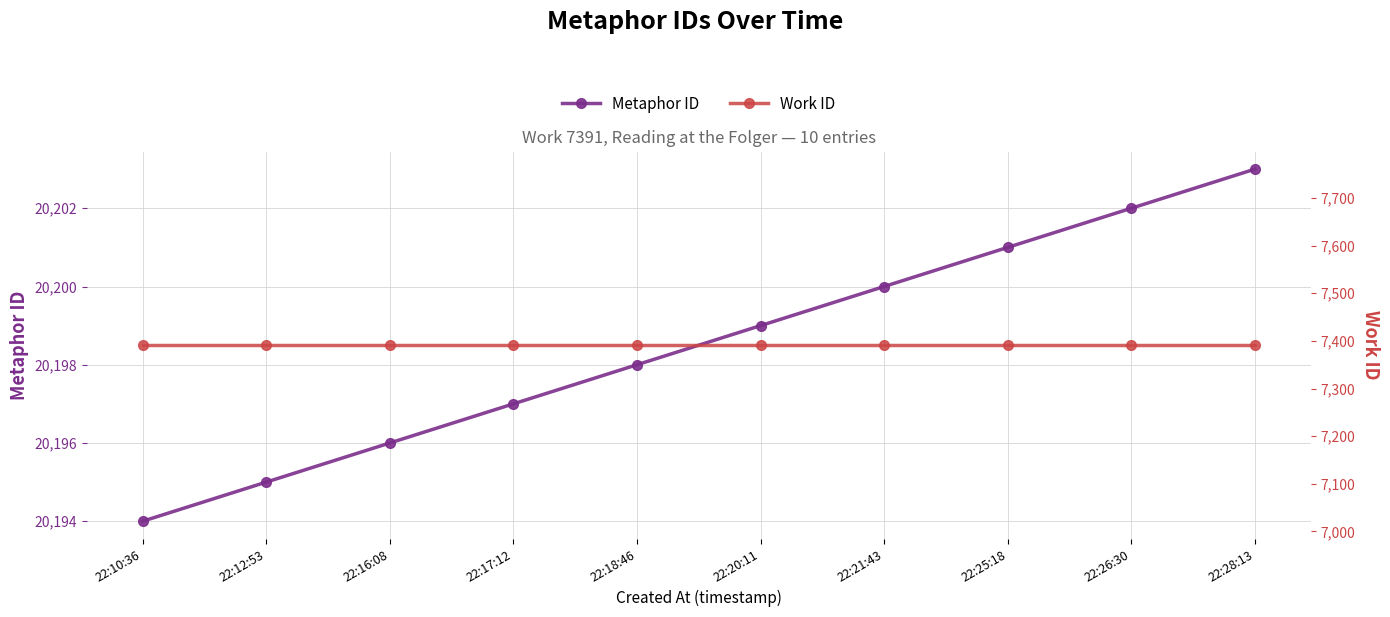

The value of Metaphor ID at 22:17:12 is 20197. True or false?

True